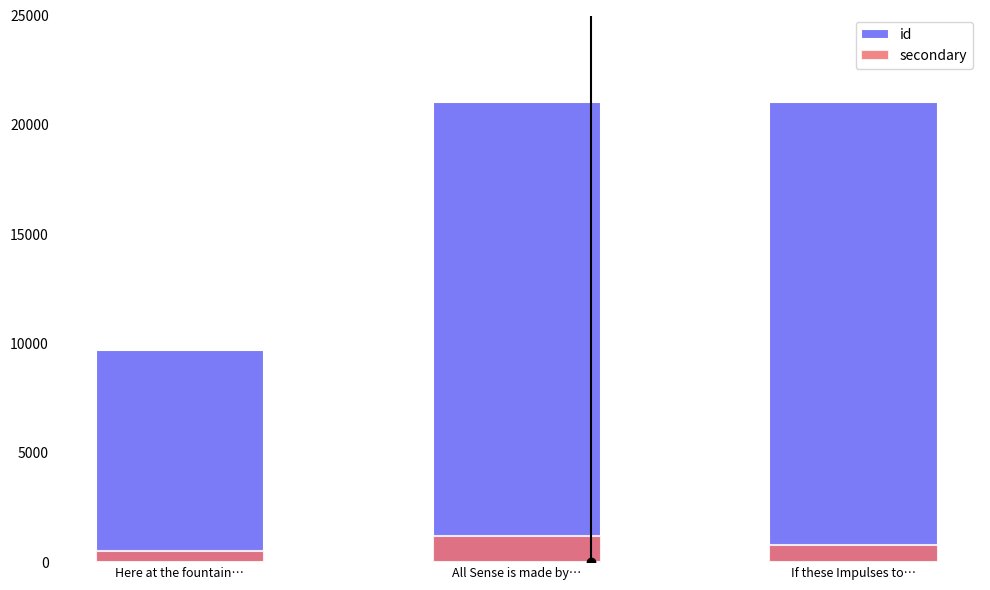

What is the minimum value for secondary?

500